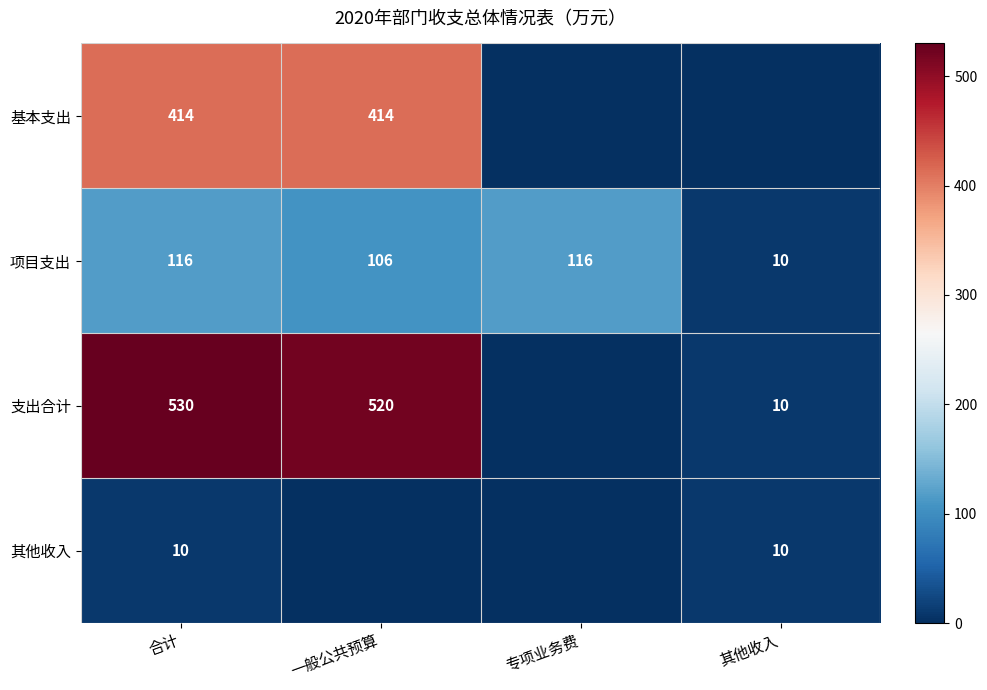

What is the total value across all series at 合计?

1070